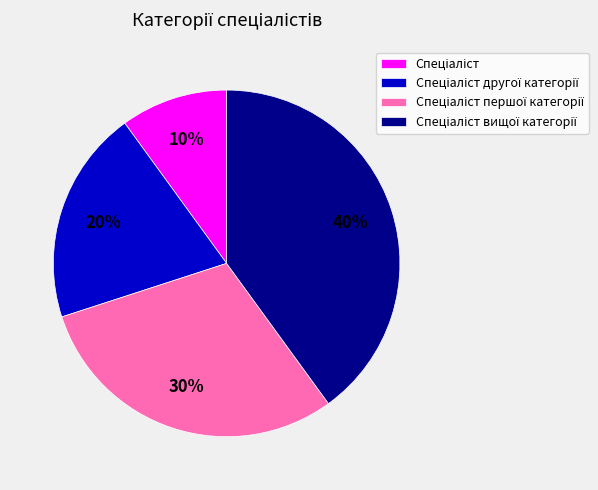

To the nearest percent, what is the difference between the largest and smallest slice percentages?

30%